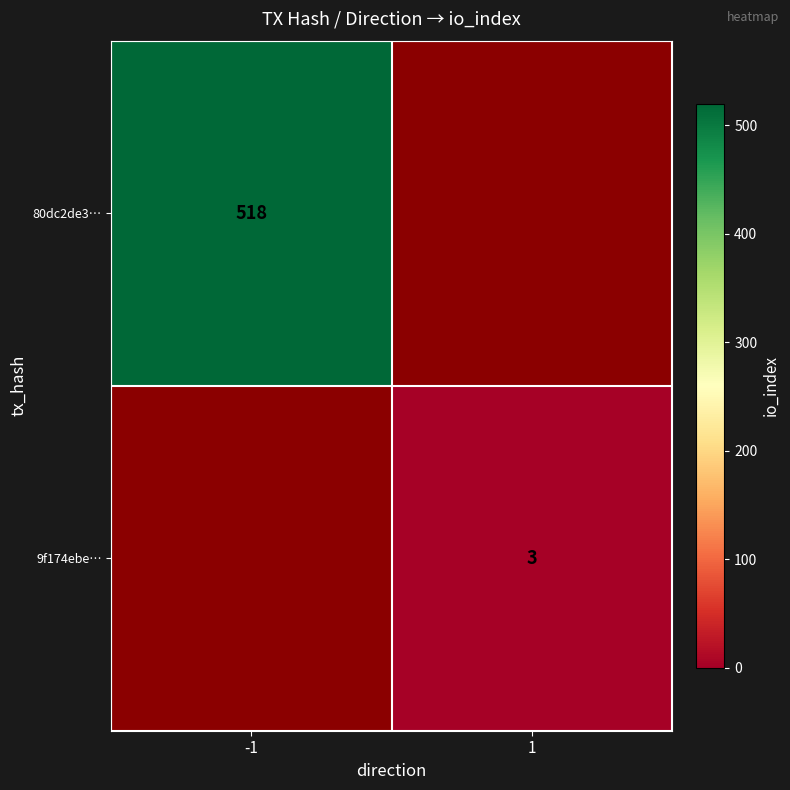

Is the value of 9f174ebe… at 1 greater than the value of 80dc2de3… at -1?

No